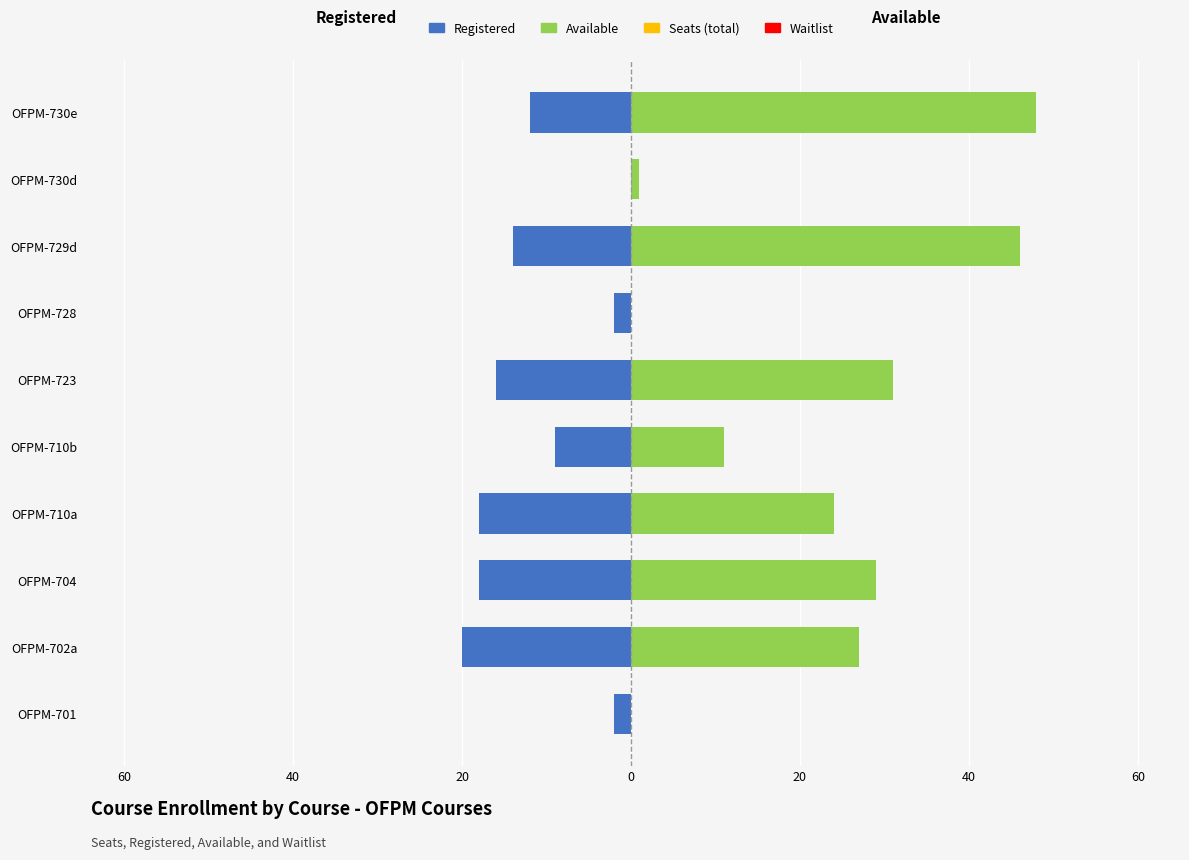

What is the highest value of the Waitlist series?

0.6